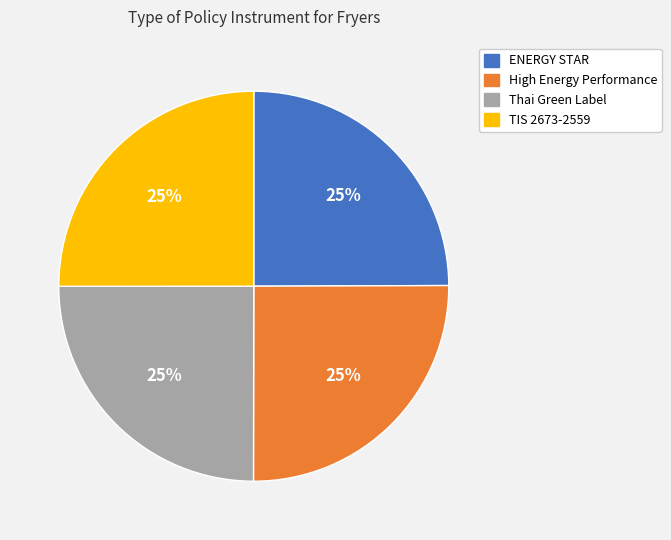

Is there a majority slice in this chart?

No